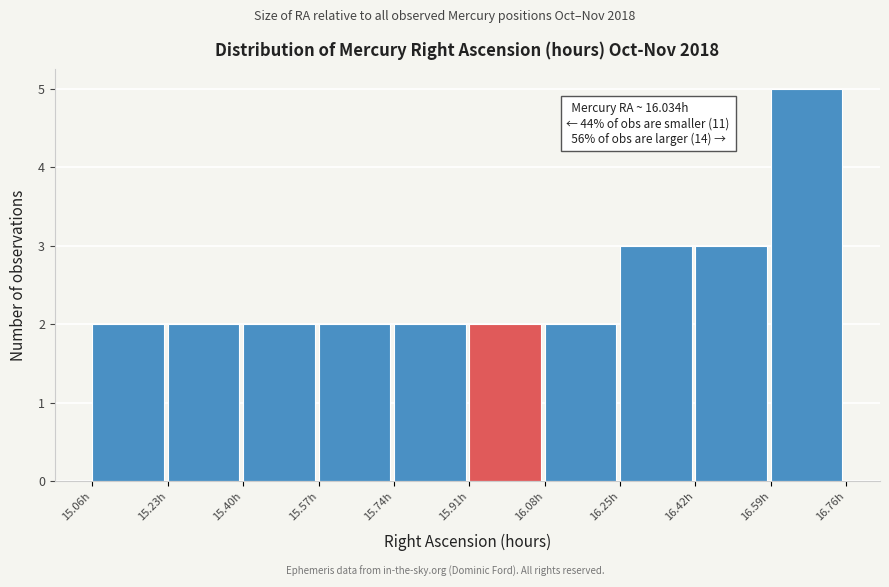

Which range on the x-axis has the tallest bar?

16.60 to 16.76